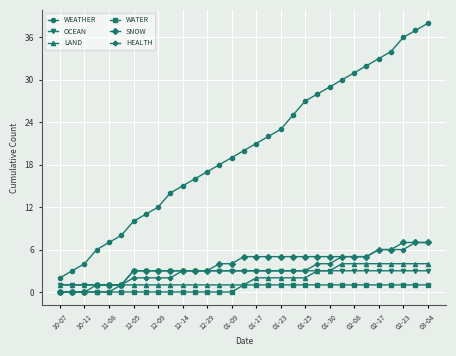

Does the chart have visible grid lines?

Yes